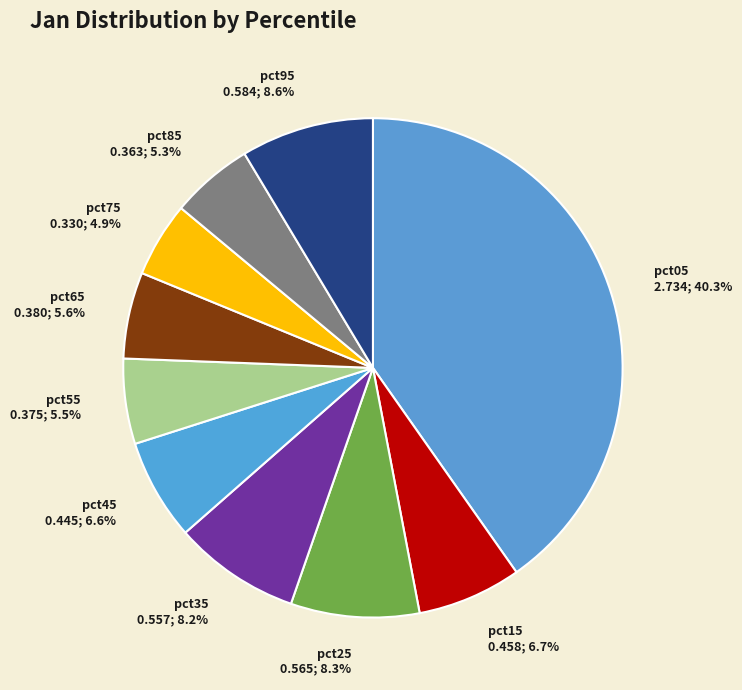

True or false: pct45 accounts for 19% of the total.

False